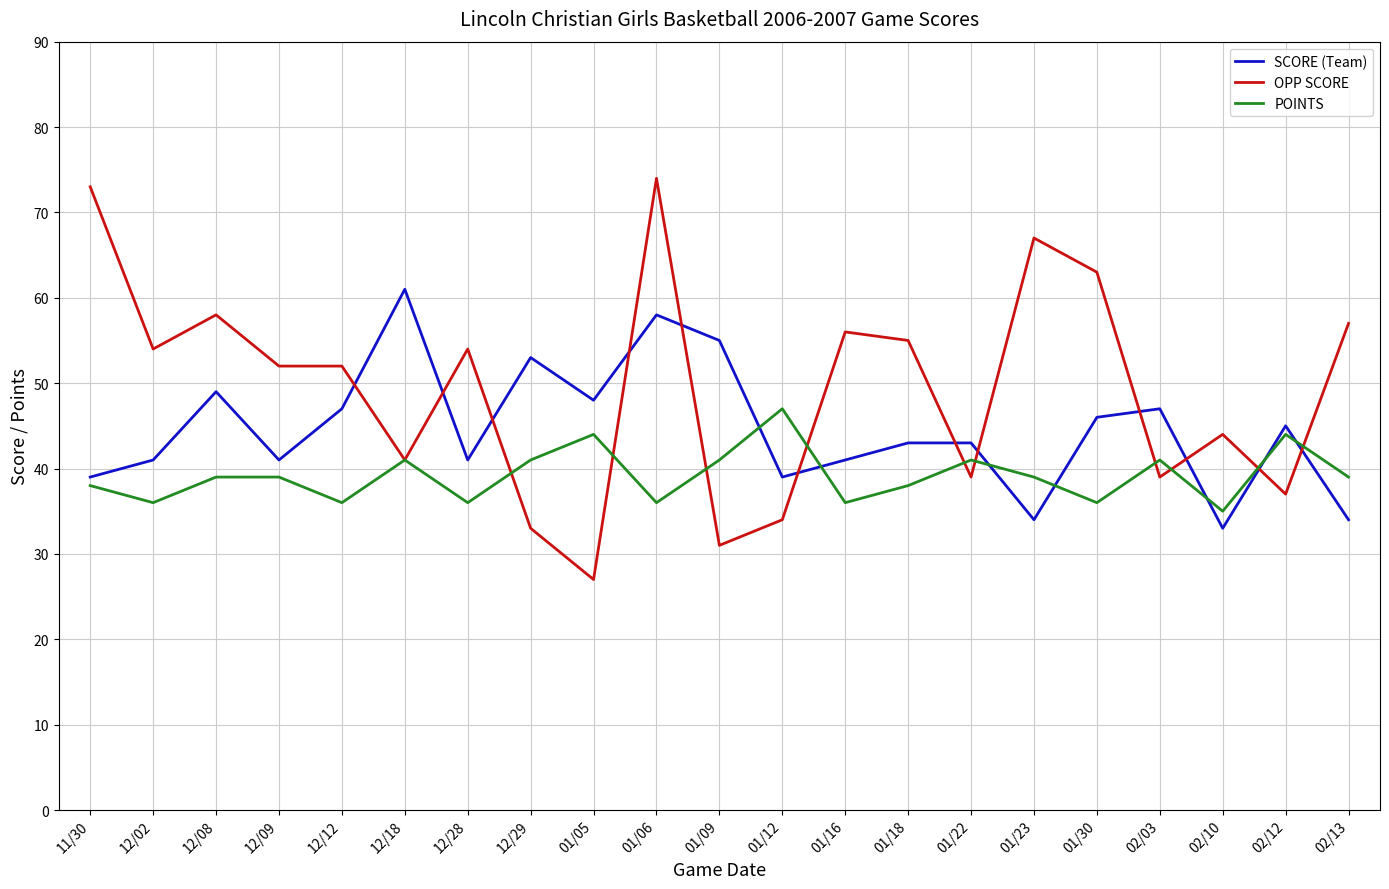

Which series ends up on top after the final intersection of POINTS and SCORE (Team)?

POINTS